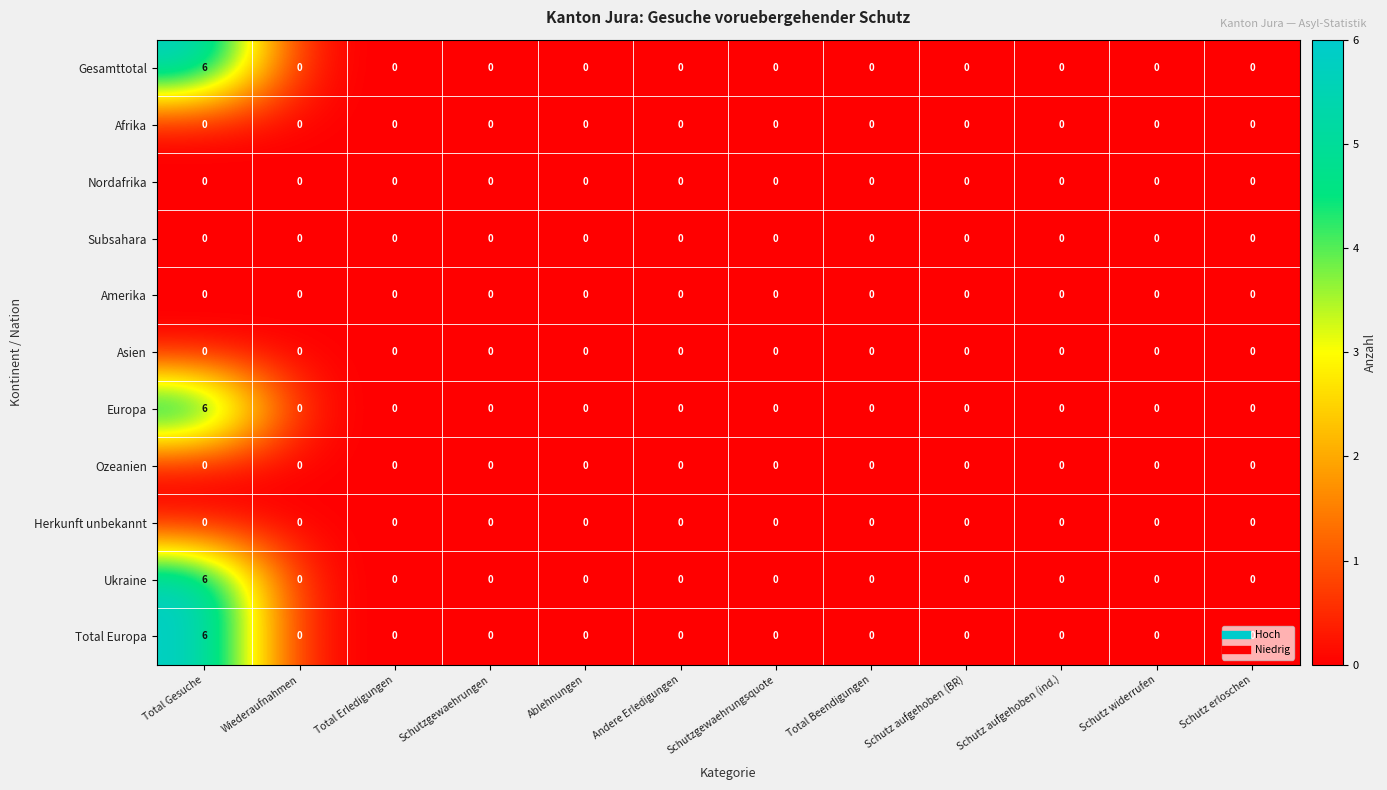

At how many categories does at least one series exceed 1?

1